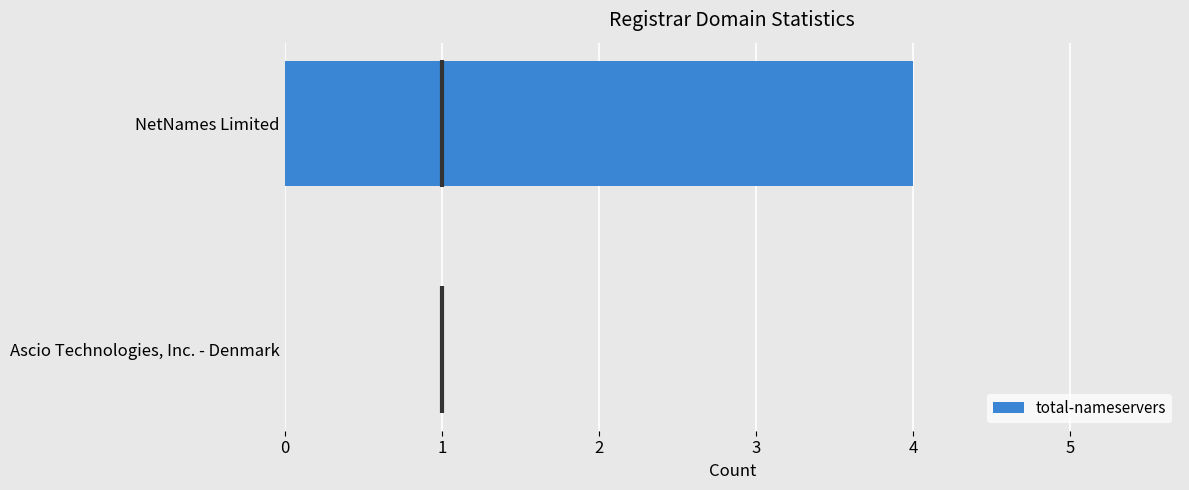

The chart shows a value of 0 at Ascio Technologies, Inc. - Denmark. True or false?

True